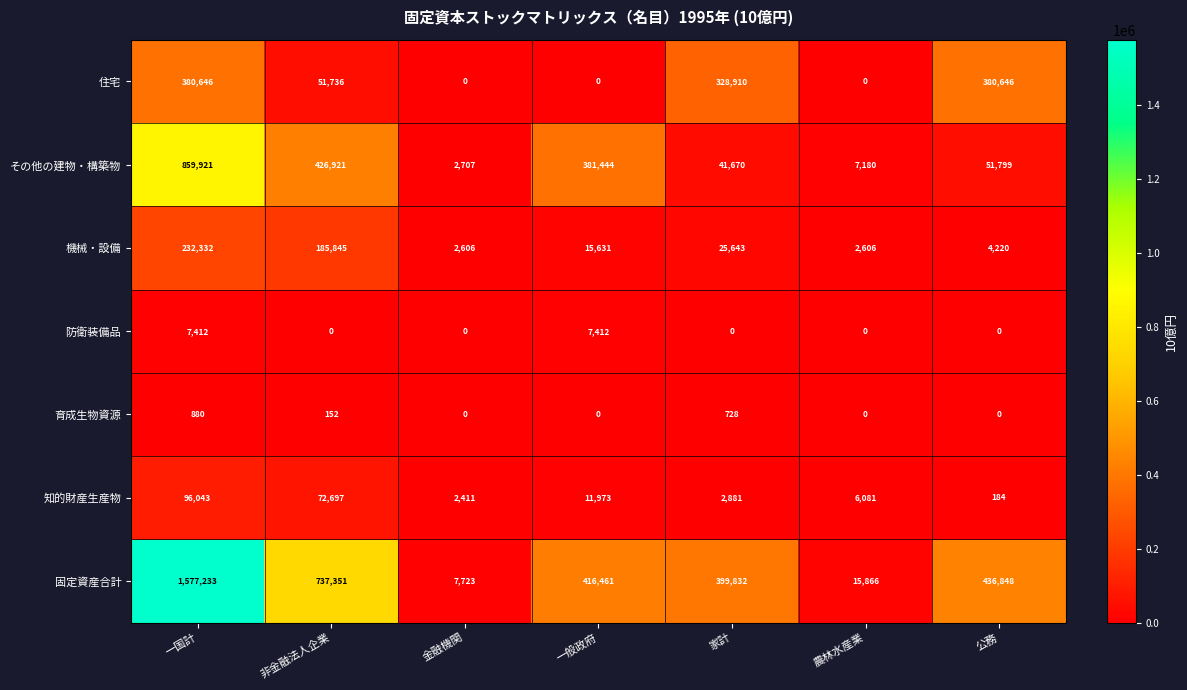

List the labels in order of その他の建物・構築物 value, largest first.

一国計, 非金融法人企業, 一般政府, 公務, 家計, 農林水産業, 金融機関